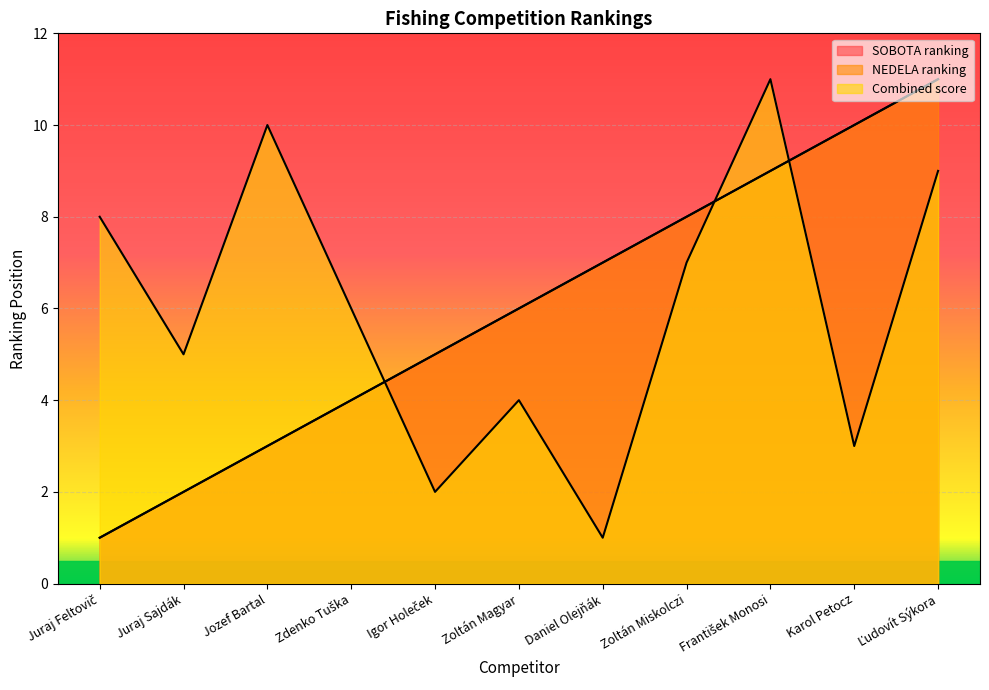

What is the total value across all series at Zoltán Miskolczi?

23